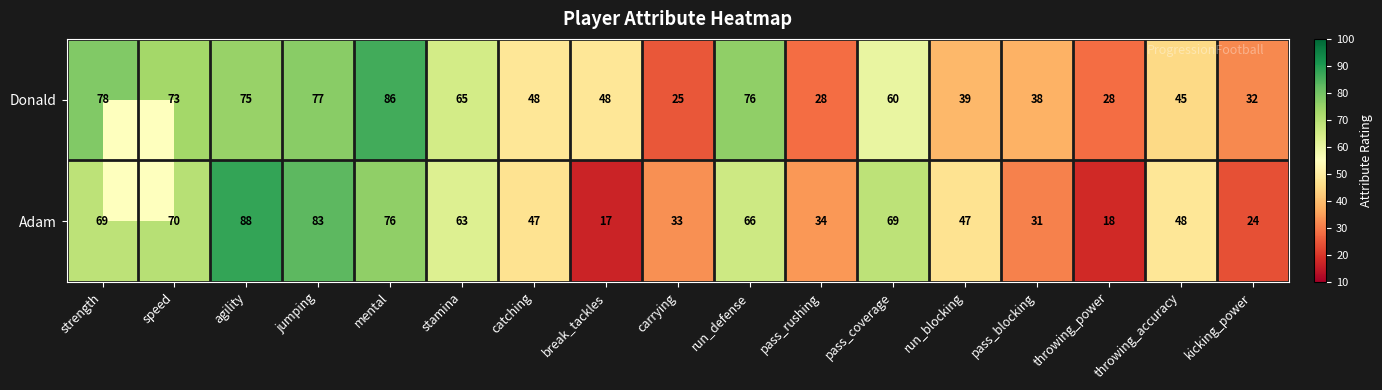

At which category is the sum across all series the highest?

agility